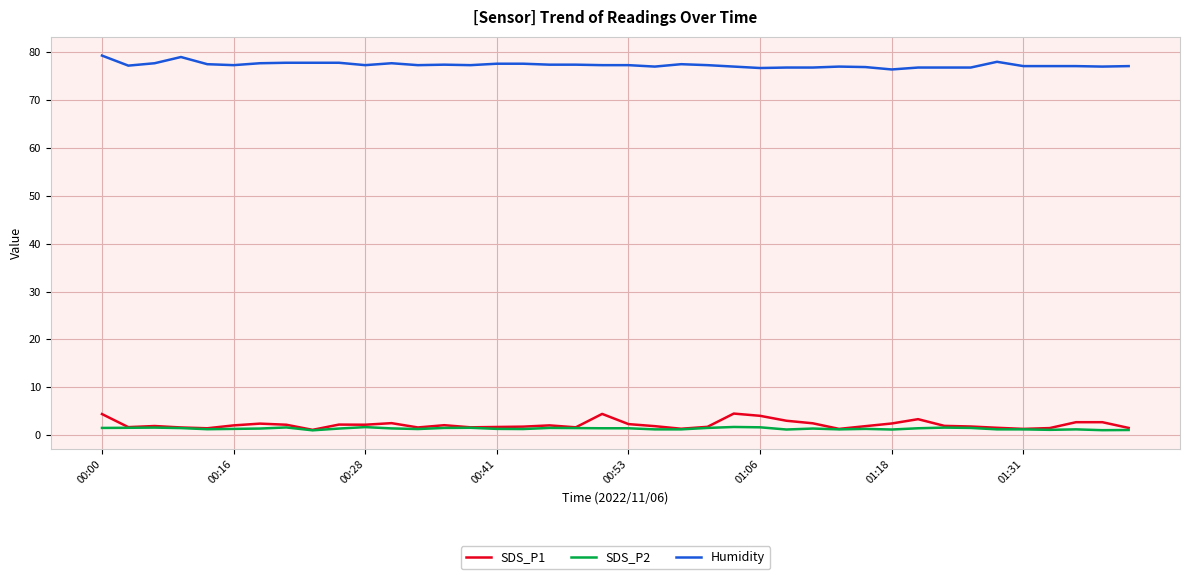

Which series has the largest total across all categories?

Humidity